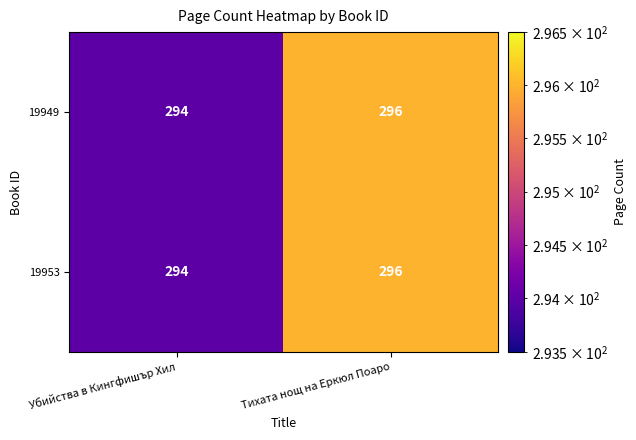

What is the approximate value of 19949 at Убийства в Кингфишър Хил?

294